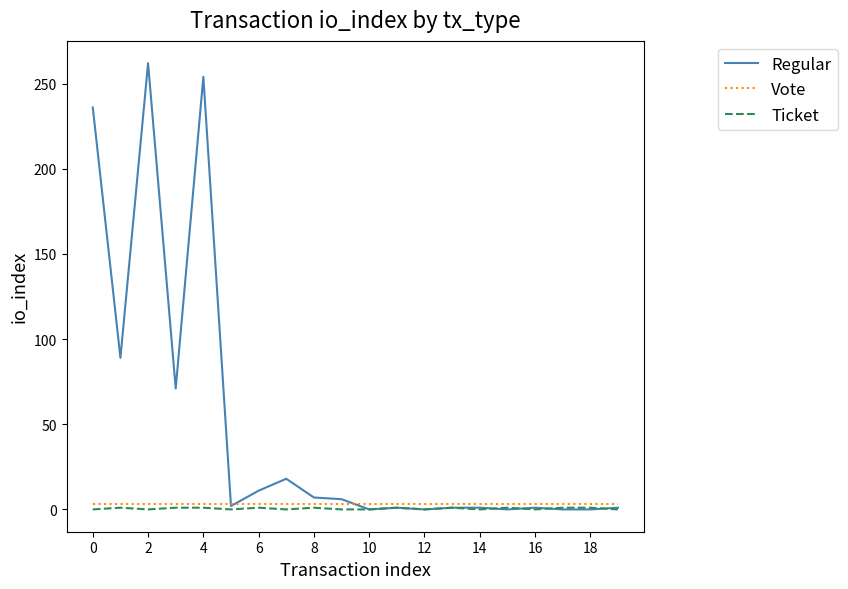

Which series has the largest range (max minus min)?

Regular